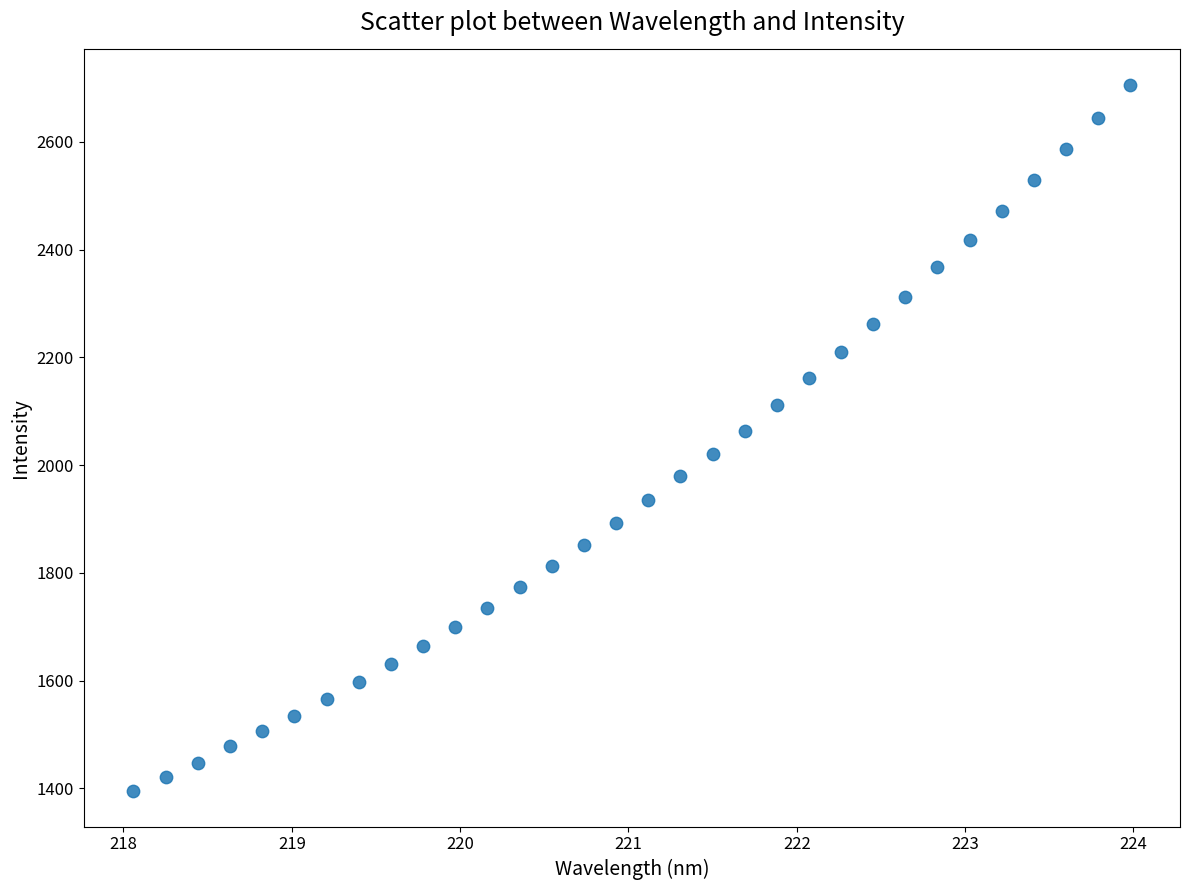

What is the range of Y values (max minus min)?

1311.4